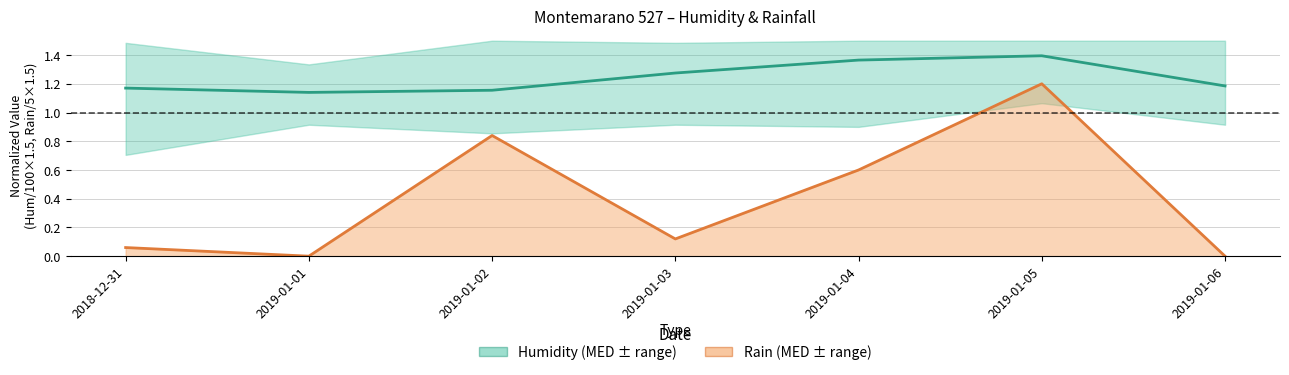

How many values in the Rain MED series exceed 0?

5